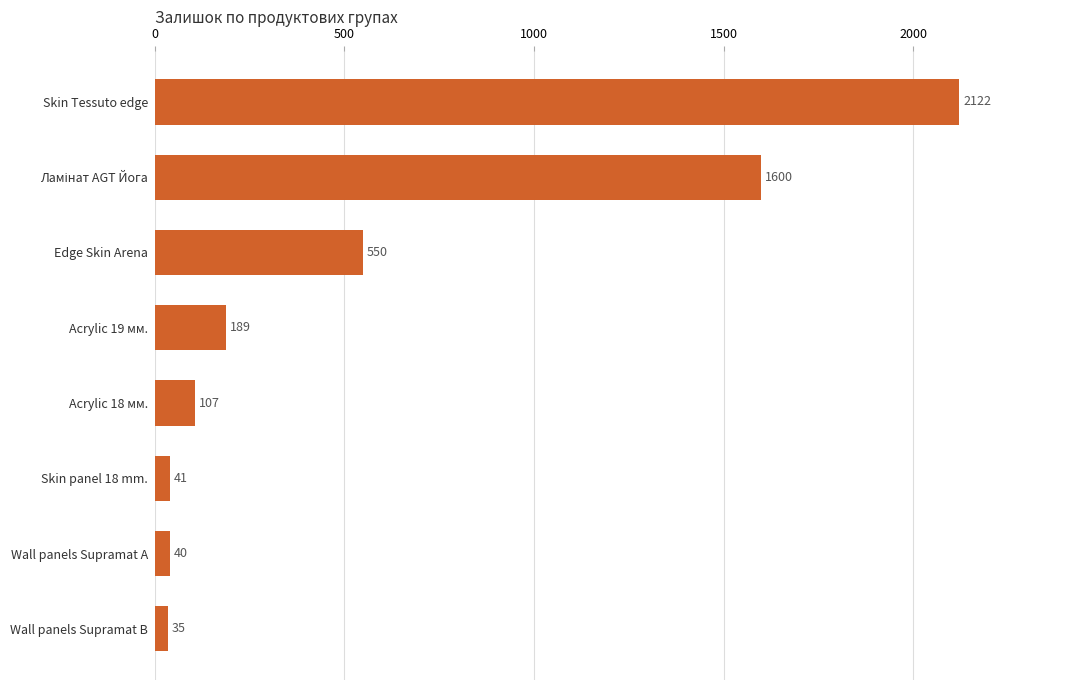

What is the smallest value displayed?

35